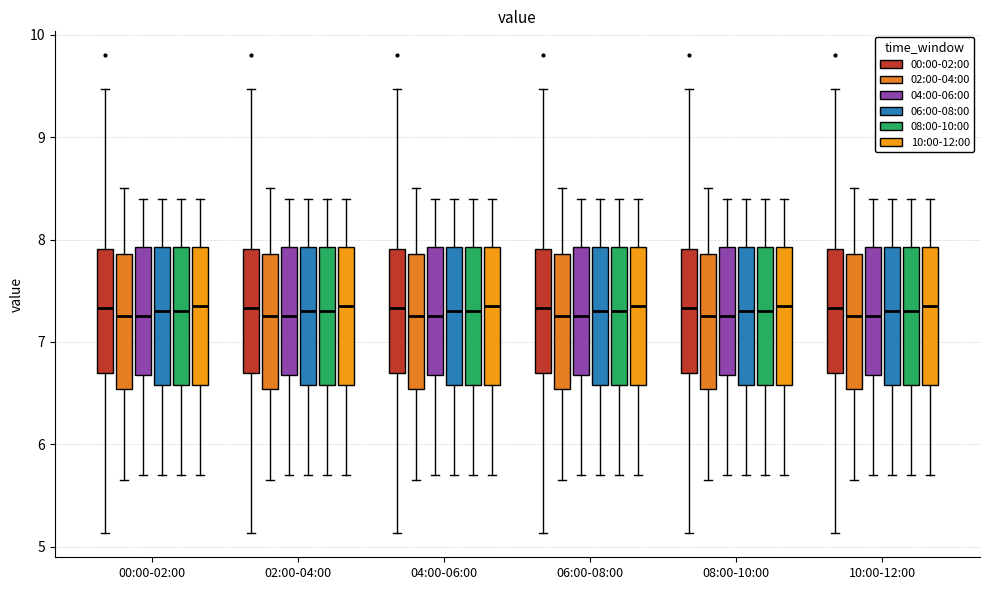

Reading left to right, read every box against the y-axis: the position of its median line, the range the box covers, and the ends of its whiskers. The values are not printed on the chart, so give them approximately, as read against the axis.

00:00-02:00 (00:00-02:00): median 7.3, box 6.7 to 7.9, whiskers 5.1 to 9.5
00:00-02:00 (02:00-04:00): median 7.3, box 6.5 to 7.9, whiskers 5.7 to 8.5
00:00-02:00 (04:00-06:00): median 7.3, box 6.7 to 7.9, whiskers 5.7 to 8.4
00:00-02:00 (06:00-08:00): median 7.3, box 6.6 to 7.9, whiskers 5.7 to 8.4
00:00-02:00 (08:00-10:00): median 7.3, box 6.6 to 7.9, whiskers 5.7 to 8.4
00:00-02:00 (10:00-12:00): median 7.4, box 6.6 to 7.9, whiskers 5.7 to 8.4
02:00-04:00 (00:00-02:00): median 7.3, box 6.7 to 7.9, whiskers 5.1 to 9.5
02:00-04:00 (02:00-04:00): median 7.3, box 6.5 to 7.9, whiskers 5.7 to 8.5
02:00-04:00 (04:00-06:00): median 7.3, box 6.7 to 7.9, whiskers 5.7 to 8.4
02:00-04:00 (06:00-08:00): median 7.3, box 6.6 to 7.9, whiskers 5.7 to 8.4
02:00-04:00 (08:00-10:00): median 7.3, box 6.6 to 7.9, whiskers 5.7 to 8.4
02:00-04:00 (10:00-12:00): median 7.4, box 6.6 to 7.9, whiskers 5.7 to 8.4
04:00-06:00 (00:00-02:00): median 7.3, box 6.7 to 7.9, whiskers 5.1 to 9.5
04:00-06:00 (02:00-04:00): median 7.3, box 6.5 to 7.9, whiskers 5.7 to 8.5
04:00-06:00 (04:00-06:00): median 7.3, box 6.7 to 7.9, whiskers 5.7 to 8.4
04:00-06:00 (06:00-08:00): median 7.3, box 6.6 to 7.9, whiskers 5.7 to 8.4
04:00-06:00 (08:00-10:00): median 7.3, box 6.6 to 7.9, whiskers 5.7 to 8.4
04:00-06:00 (10:00-12:00): median 7.4, box 6.6 to 7.9, whiskers 5.7 to 8.4
06:00-08:00 (00:00-02:00): median 7.3, box 6.7 to 7.9, whiskers 5.1 to 9.5
06:00-08:00 (02:00-04:00): median 7.3, box 6.5 to 7.9, whiskers 5.7 to 8.5
06:00-08:00 (04:00-06:00): median 7.3, box 6.7 to 7.9, whiskers 5.7 to 8.4
06:00-08:00 (06:00-08:00): median 7.3, box 6.6 to 7.9, whiskers 5.7 to 8.4
06:00-08:00 (08:00-10:00): median 7.3, box 6.6 to 7.9, whiskers 5.7 to 8.4
06:00-08:00 (10:00-12:00): median 7.4, box 6.6 to 7.9, whiskers 5.7 to 8.4
08:00-10:00 (00:00-02:00): median 7.3, box 6.7 to 7.9, whiskers 5.1 to 9.5
08:00-10:00 (02:00-04:00): median 7.3, box 6.5 to 7.9, whiskers 5.7 to 8.5
08:00-10:00 (04:00-06:00): median 7.3, box 6.7 to 7.9, whiskers 5.7 to 8.4
08:00-10:00 (06:00-08:00): median 7.3, box 6.6 to 7.9, whiskers 5.7 to 8.4
08:00-10:00 (08:00-10:00): median 7.3, box 6.6 to 7.9, whiskers 5.7 to 8.4
08:00-10:00 (10:00-12:00): median 7.4, box 6.6 to 7.9, whiskers 5.7 to 8.4
10:00-12:00 (00:00-02:00): median 7.3, box 6.7 to 7.9, whiskers 5.1 to 9.5
10:00-12:00 (02:00-04:00): median 7.3, box 6.5 to 7.9, whiskers 5.7 to 8.5
10:00-12:00 (04:00-06:00): median 7.3, box 6.7 to 7.9, whiskers 5.7 to 8.4
10:00-12:00 (06:00-08:00): median 7.3, box 6.6 to 7.9, whiskers 5.7 to 8.4
10:00-12:00 (08:00-10:00): median 7.3, box 6.6 to 7.9, whiskers 5.7 to 8.4
10:00-12:00 (10:00-12:00): median 7.4, box 6.6 to 7.9, whiskers 5.7 to 8.4